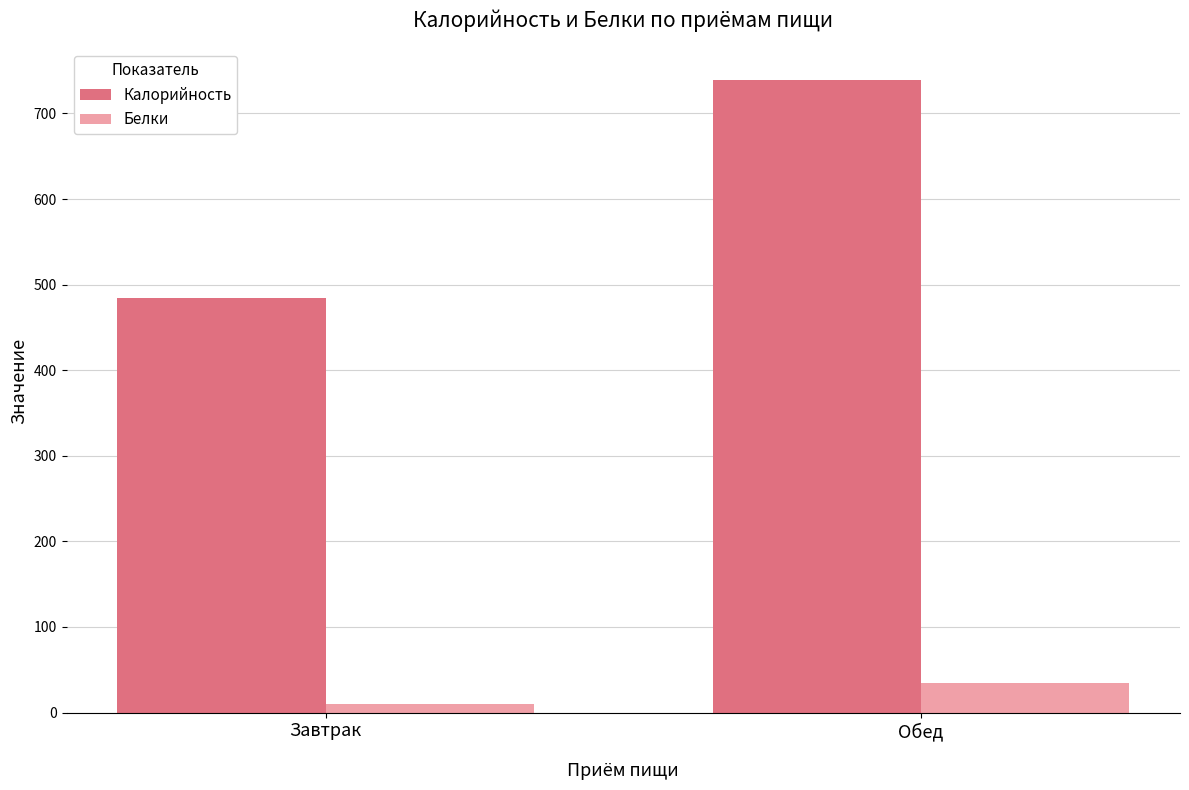

The value of Белки at Обед is 34.2. True or false?

True